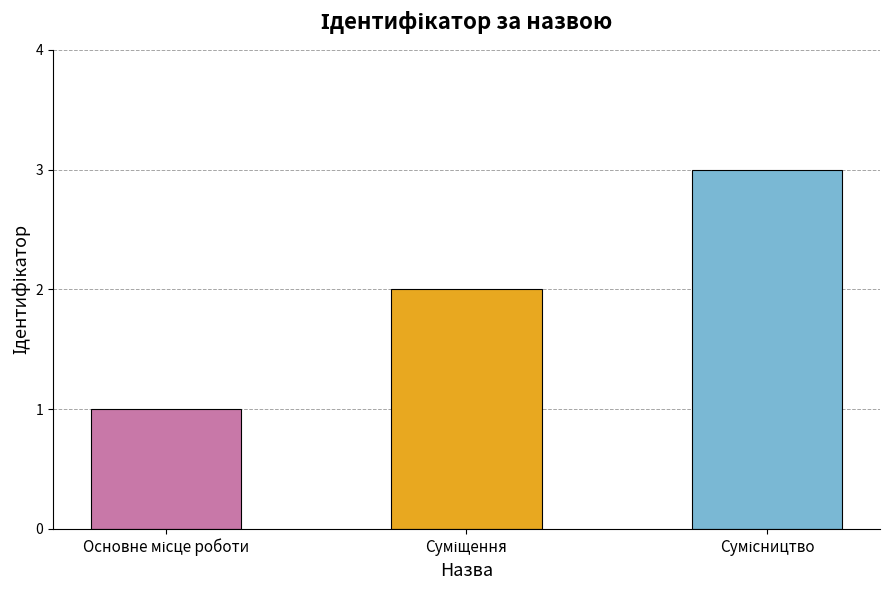

What is the maximum value shown in the chart?

3